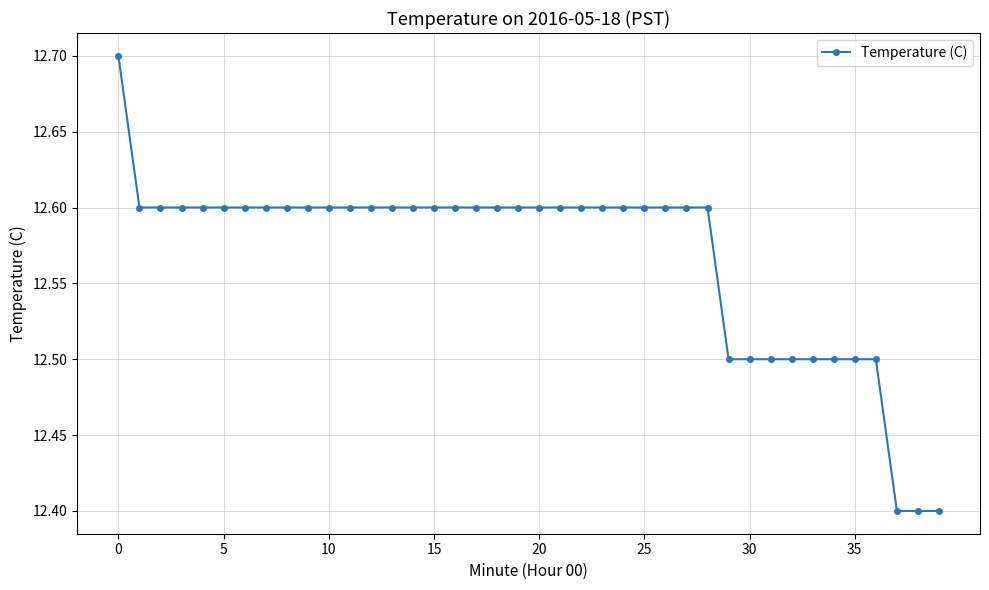

Does the chart display data point markers on the line(s)?

Yes